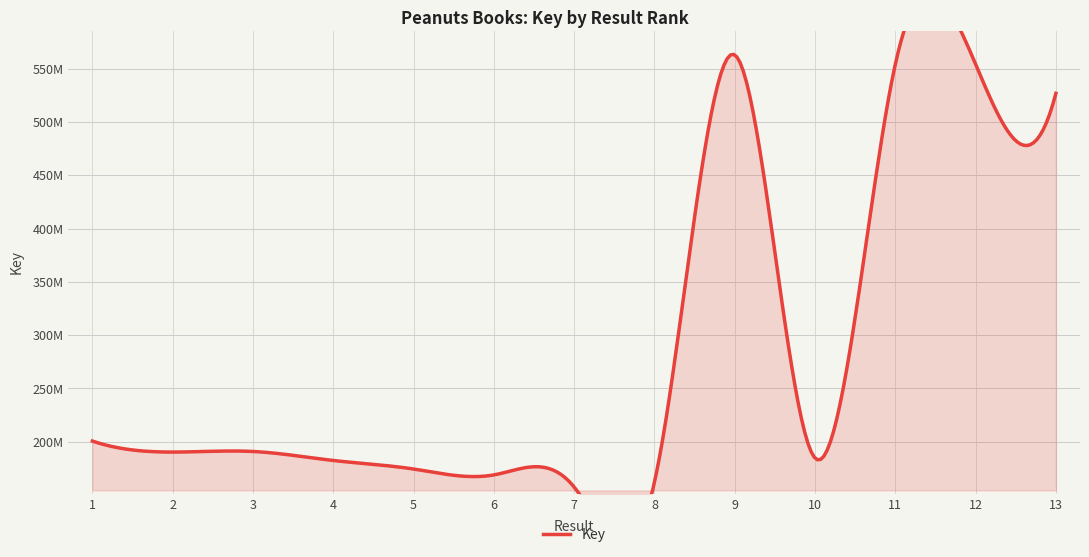

Count the number of categories in the chart.

13